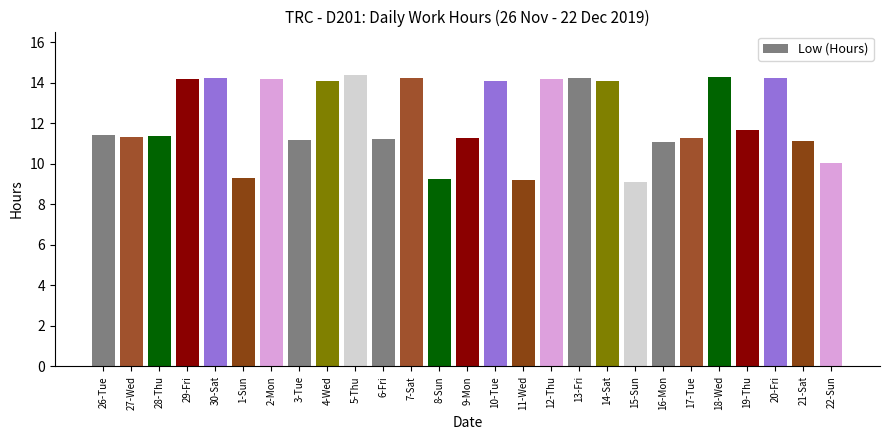

What is the difference between the maximum and second lowest values?

5.2